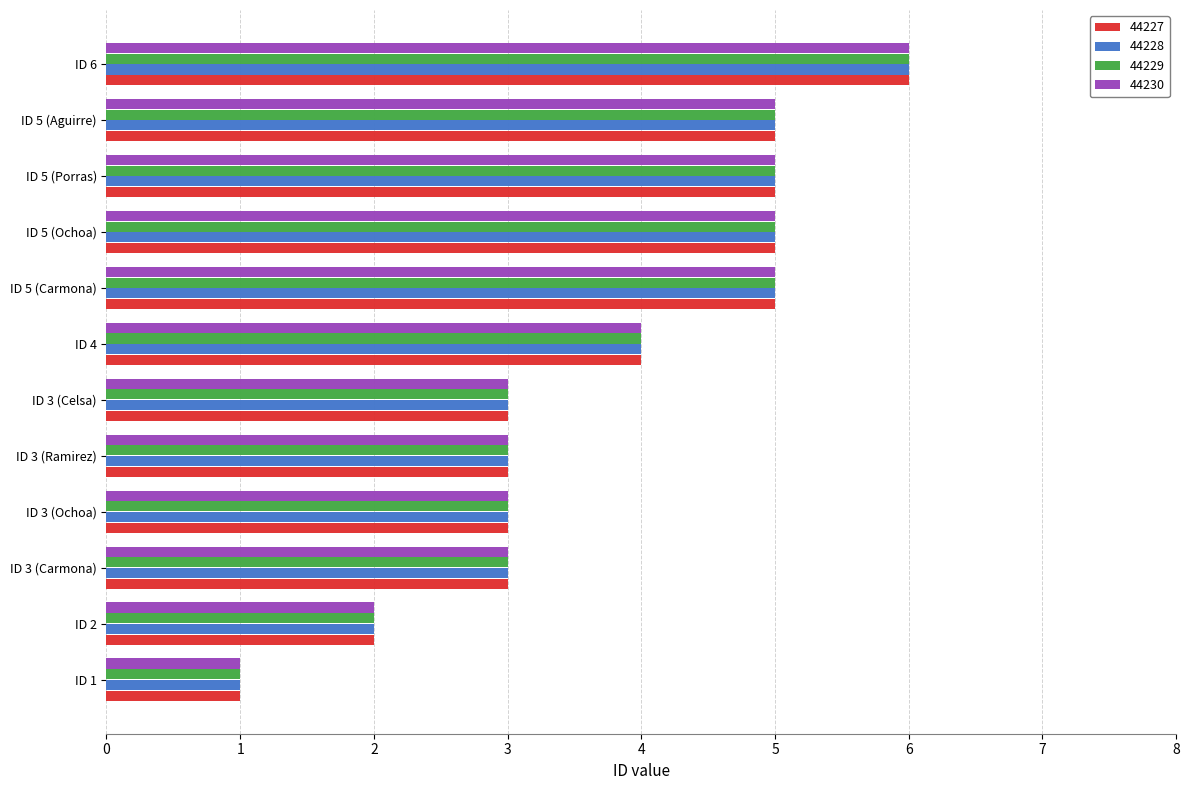

What is the average value of the 44228 series?

4